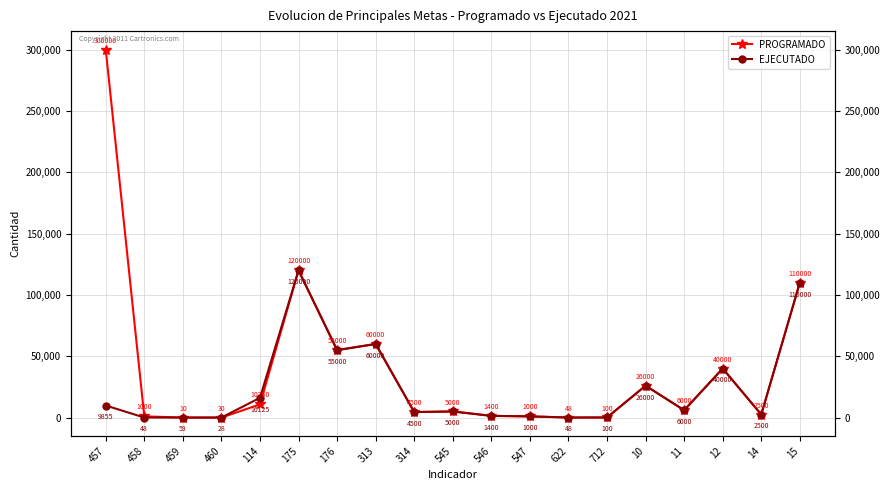

Which has a higher value, 622 or 14?

14